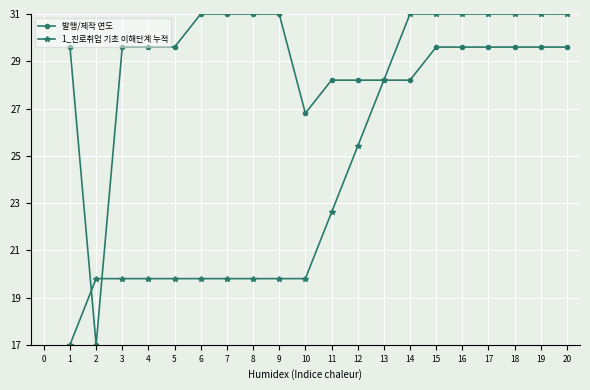

Where do 발행/제작 연도 and 1_진로취업 기초 이해단계 누적 first cross each other?

1 and 2